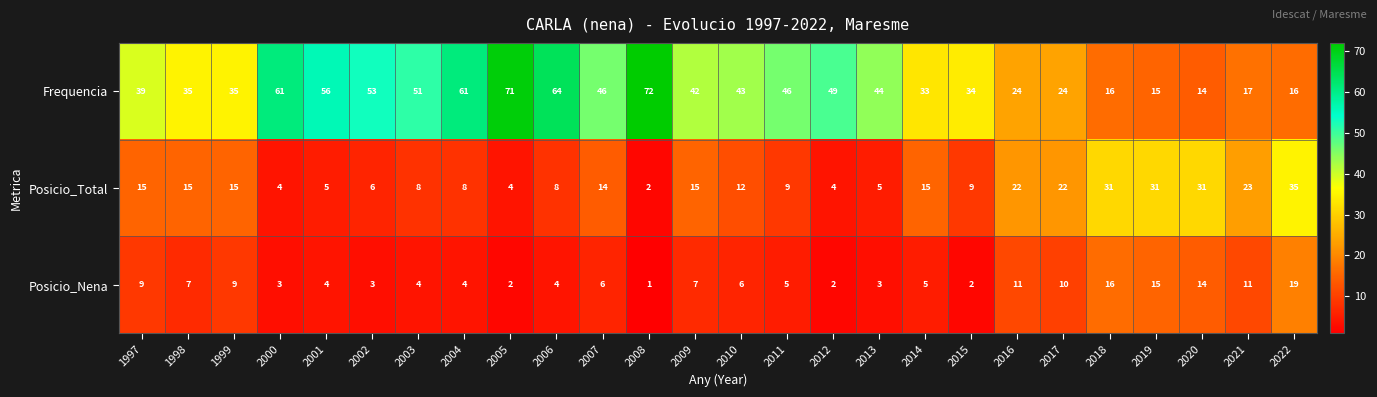

List the series in order of their overall mean, highest first.

Frequencia, Posicio_Total, Posicio_Nena